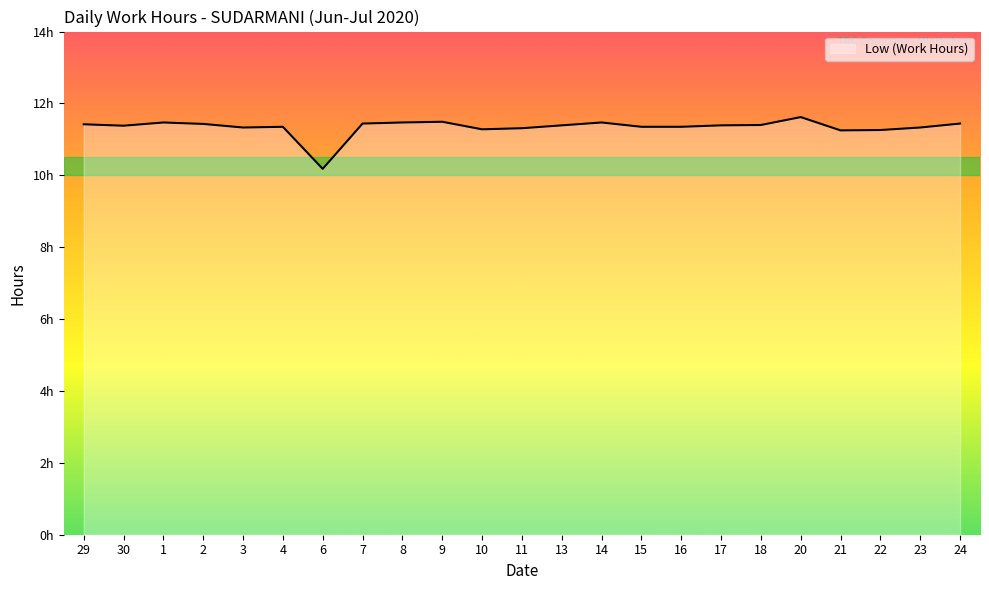

Where is the first local maximum?

1